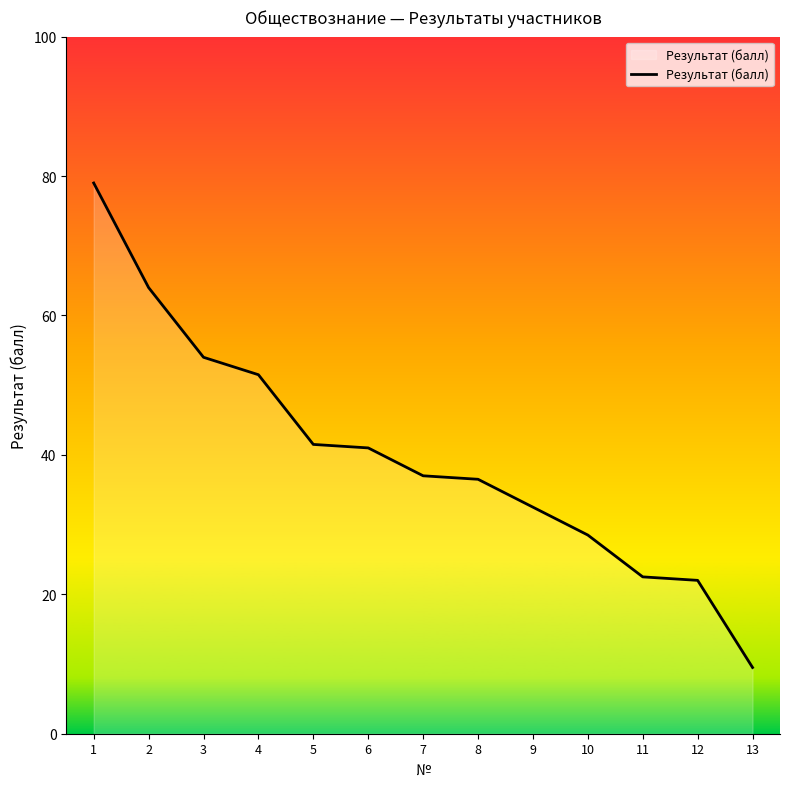

Read the value at 5.

41.5